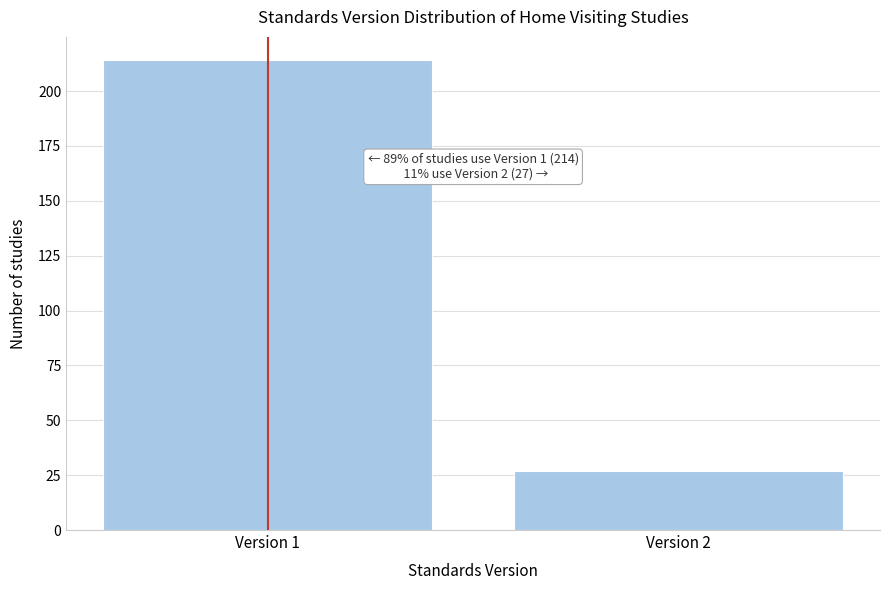

Reading right to left, transcribe all the data shown in this chart.

Version 2=27	Version 1=214